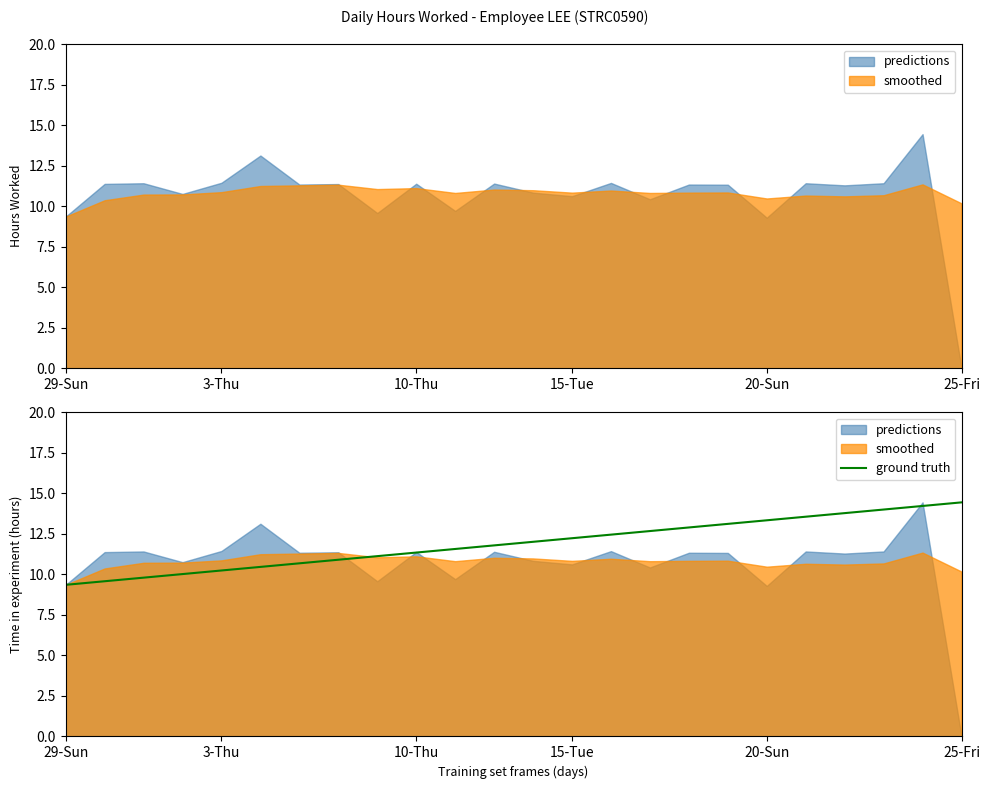

The value of ground truth at 29-Sun is 14.8. True or false?

False